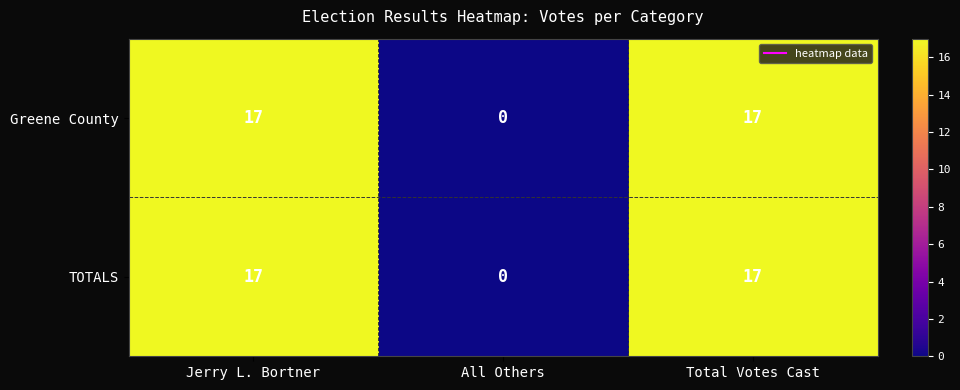

At how many categories does at least one series exceed 15?

2